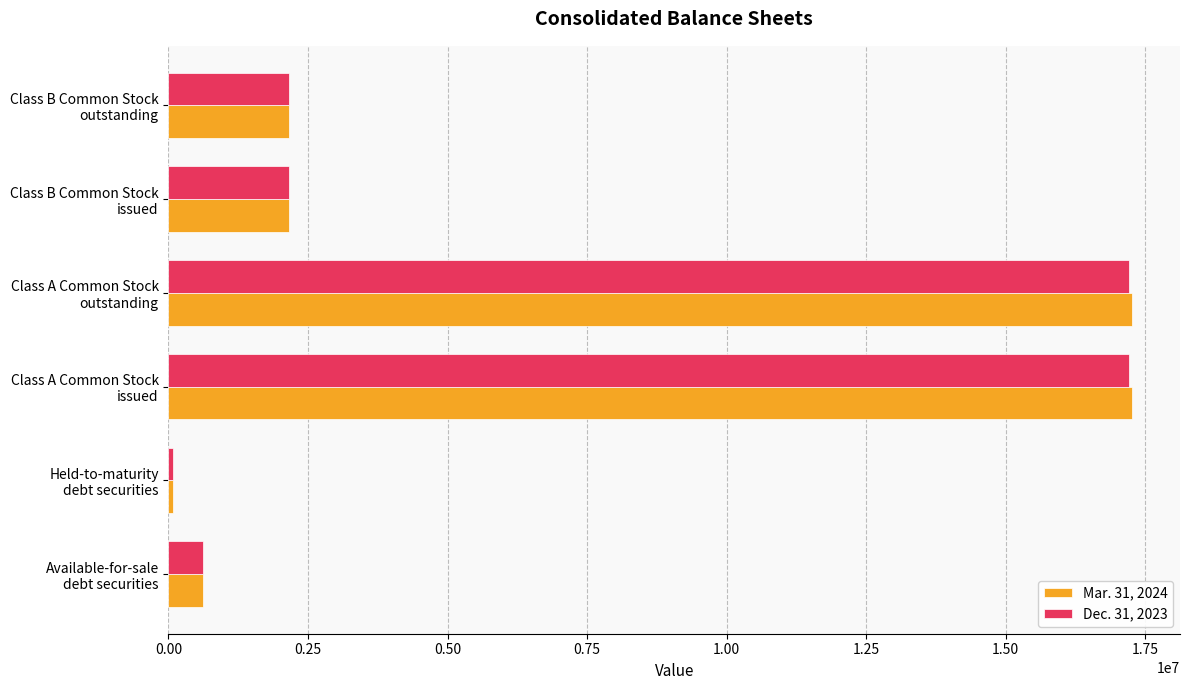

What is the difference between the second highest and second lowest values in the Dec. 31, 2023 series?

16584830